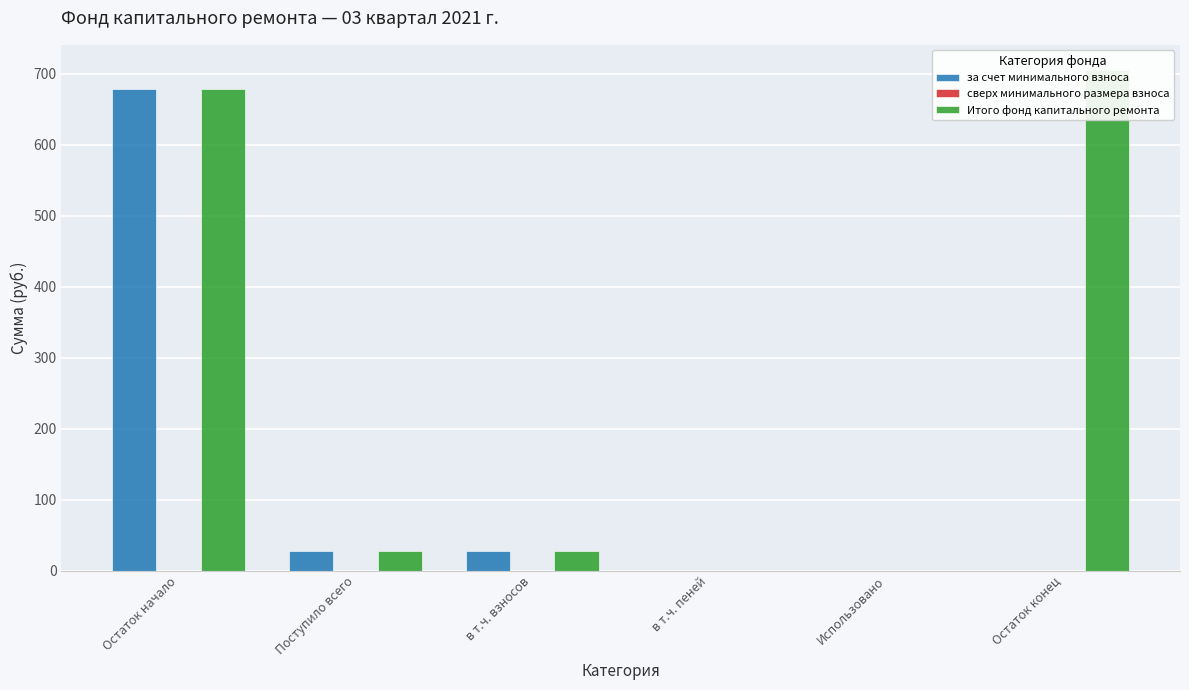

Which label corresponds to the smallest value in the chart?

в т.ч. пеней